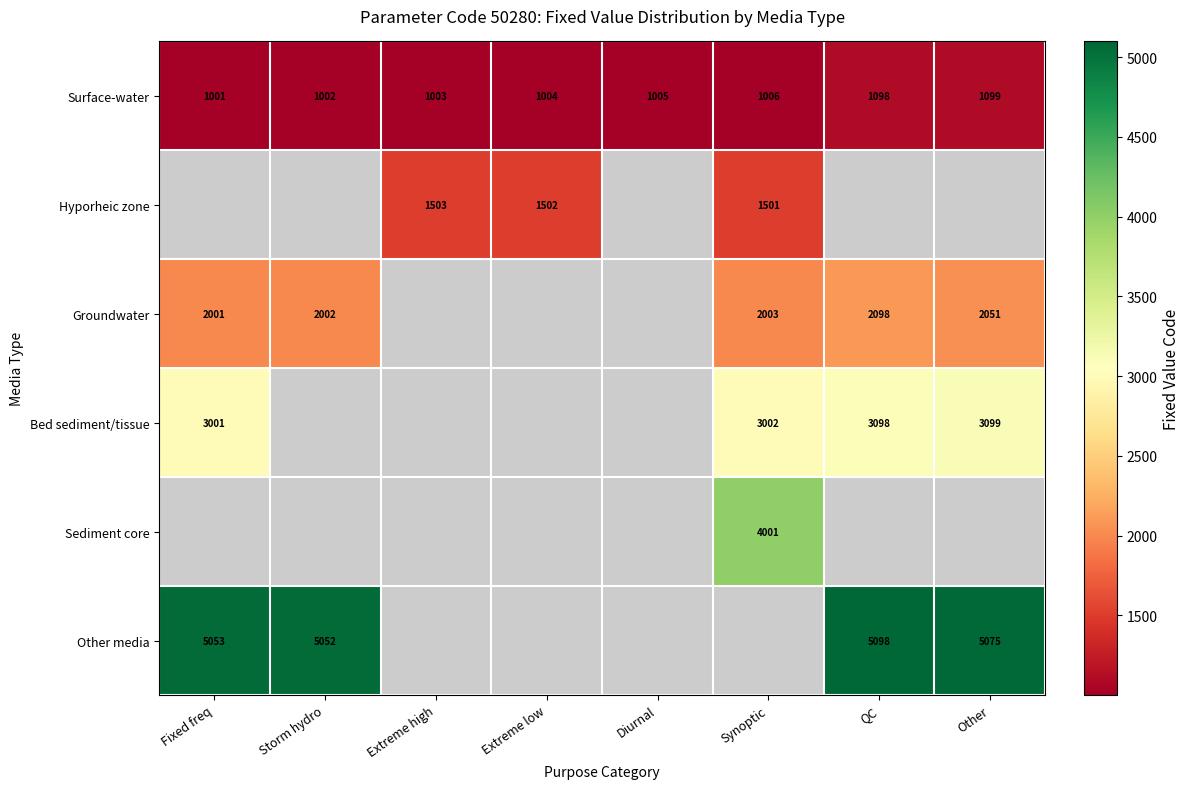

What is the difference between the second highest and second lowest values in the Surface-water series?

96